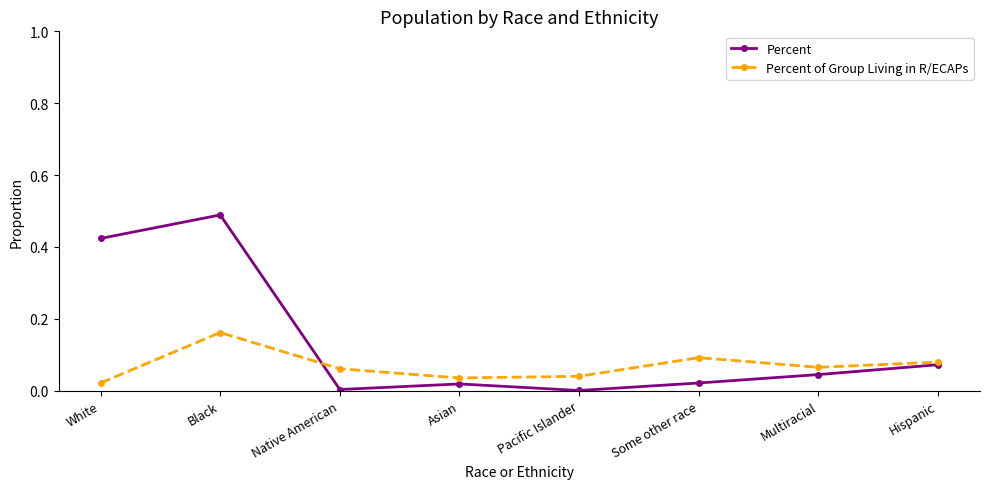

What is the label of the 5th point from the left?

Pacific Islander